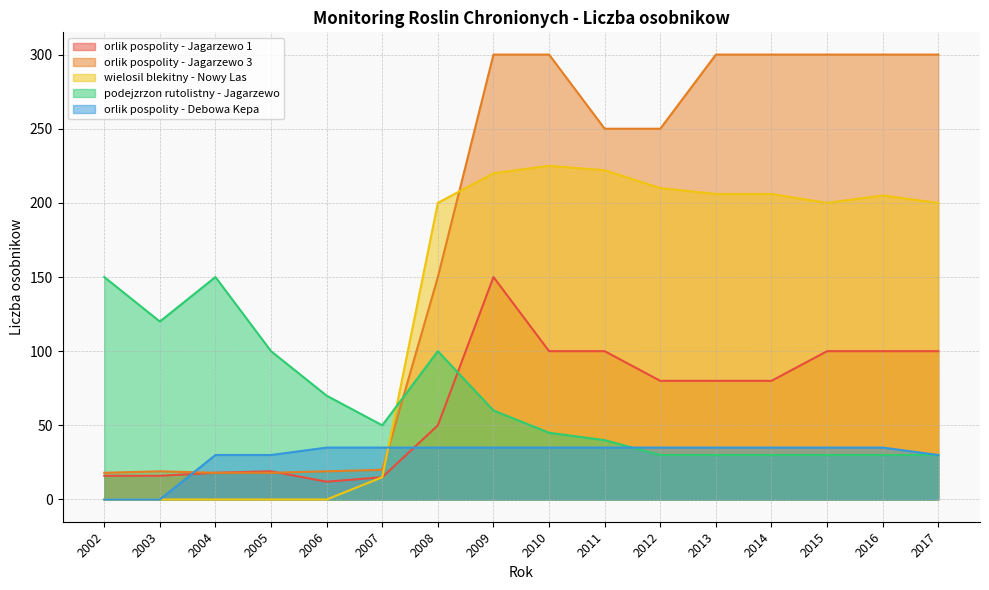

How many times do orlik pospolity - Jagarzewo 1 and podejzrzon rutolistny - Jagarzewo cross each other?

1